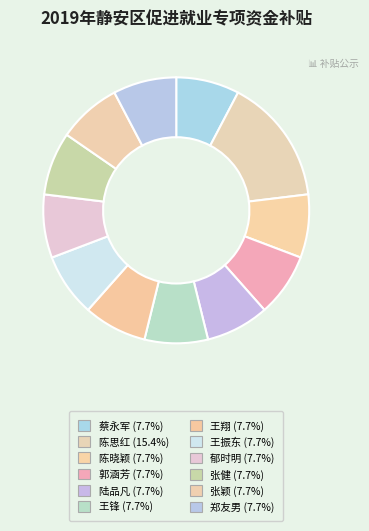

Is it true that 蔡永军 is 13% of the pie?

False